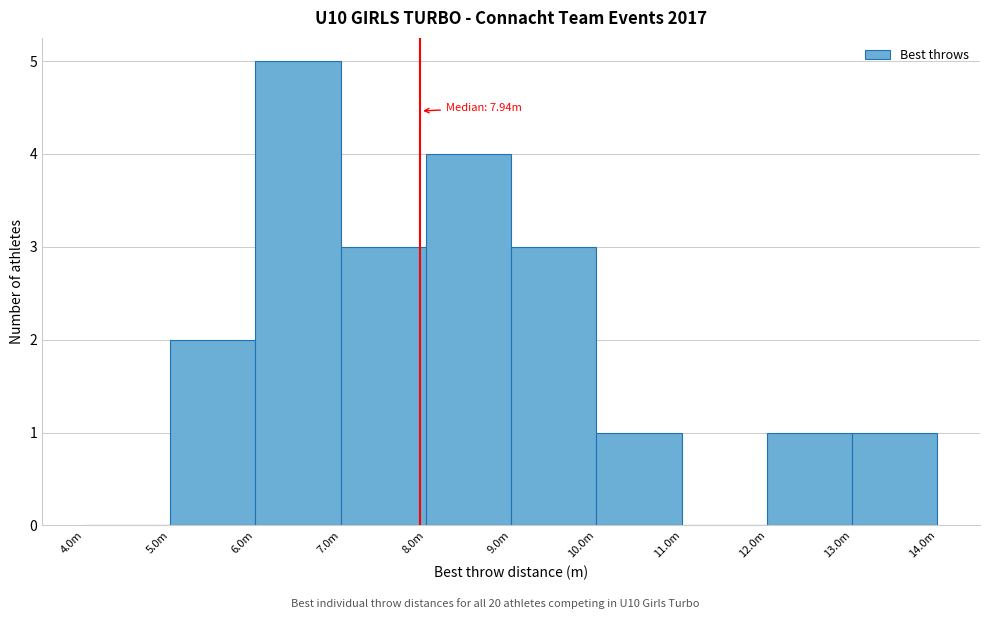

Reading left to right, what are all the values shown in this chart?

4.0m=0	5.0m=2	6.0m=5	7.0m=3	8.0m=4	9.0m=3	10.0m=1	11.0m=0	12.0m=1	13.0m=1